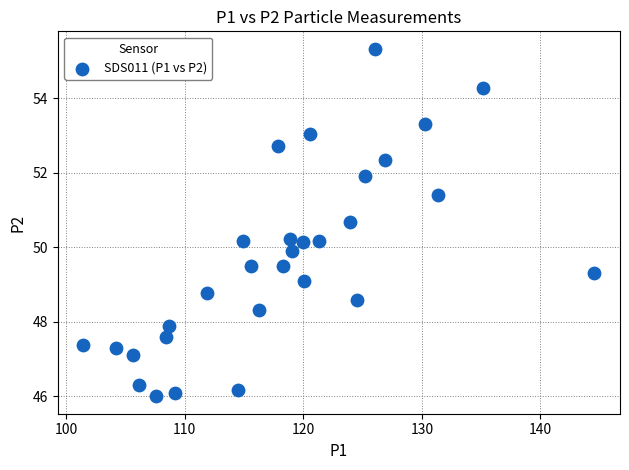

What is the range of X values (max minus min)?

43.1